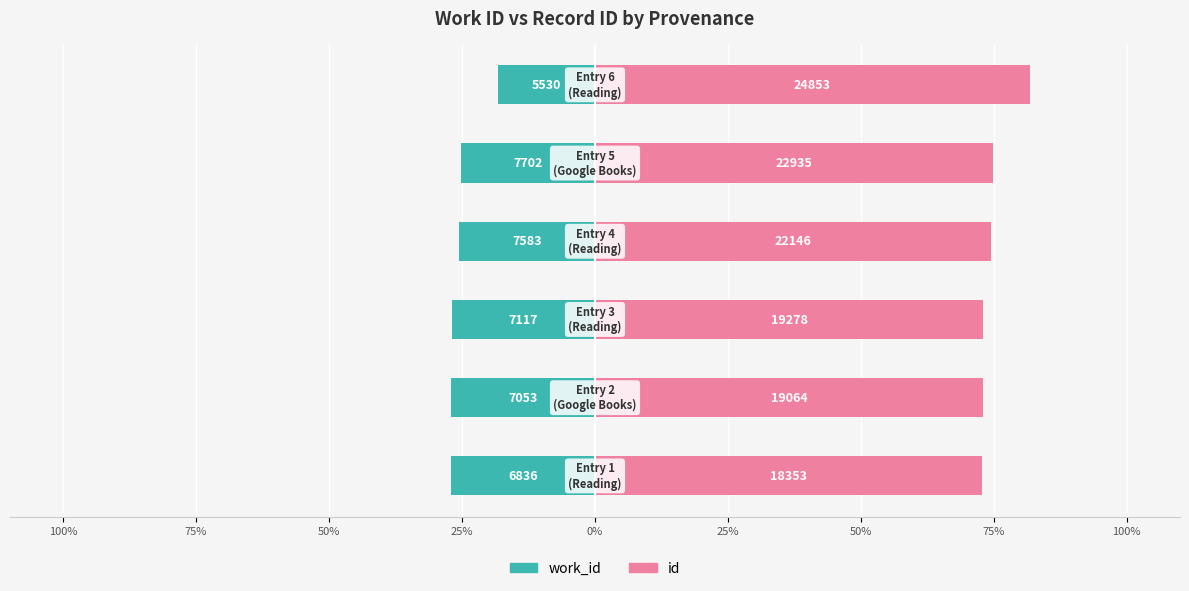

At 50%, list the series in order from largest to smallest.

id, work_id